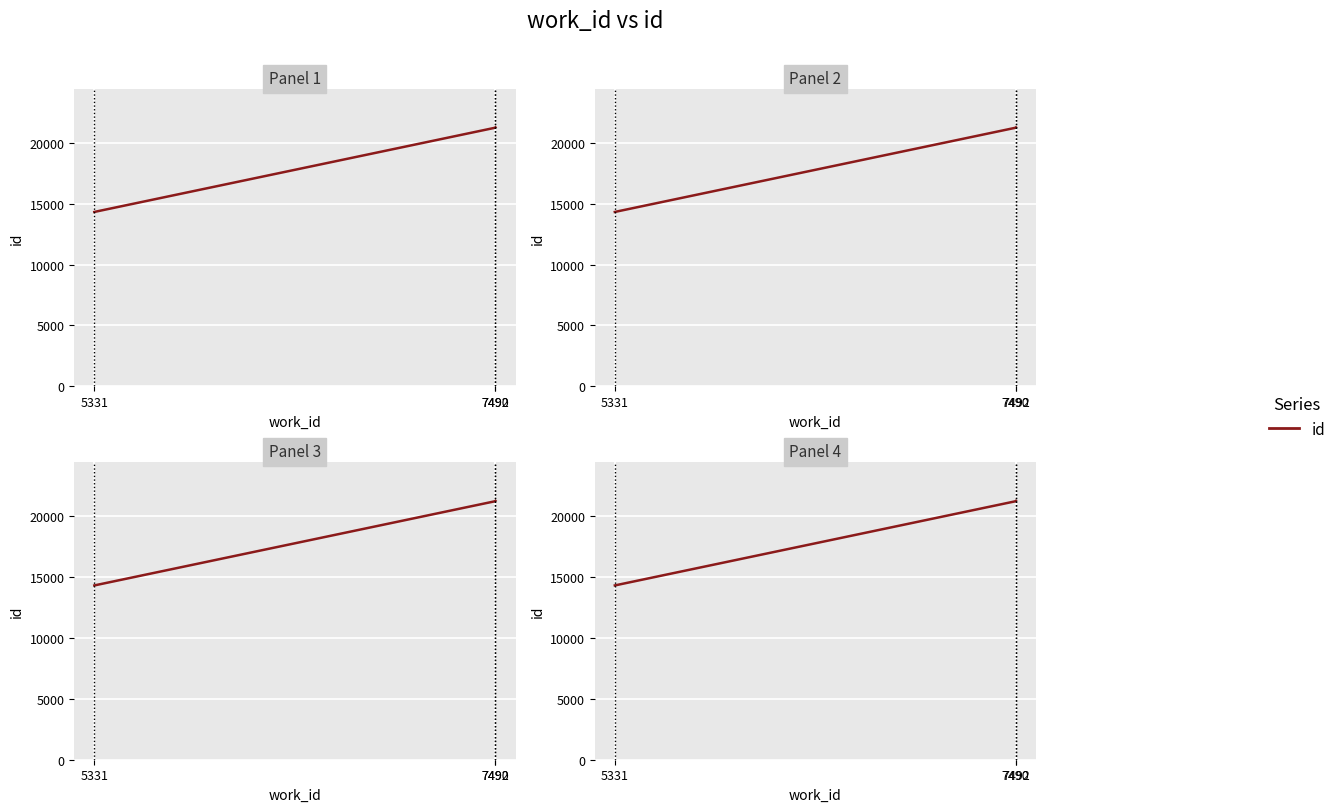

What is the value of the 3rd point from the left?

21284